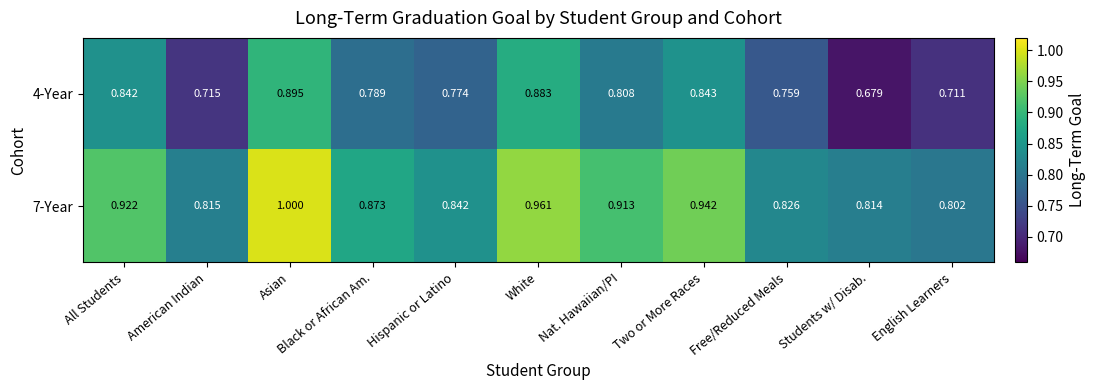

At which category is the sum across all series the highest?

Asian